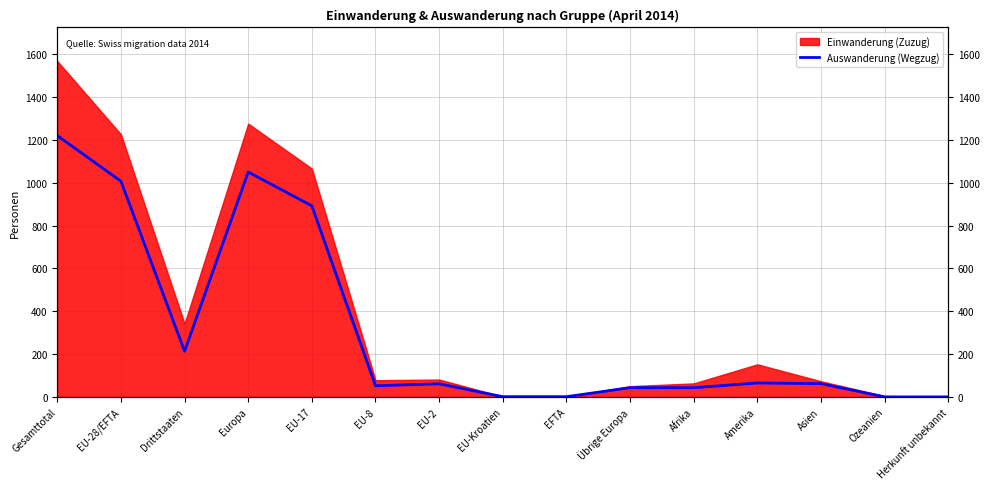

True or false: the data shows 610 at EU-17.

False